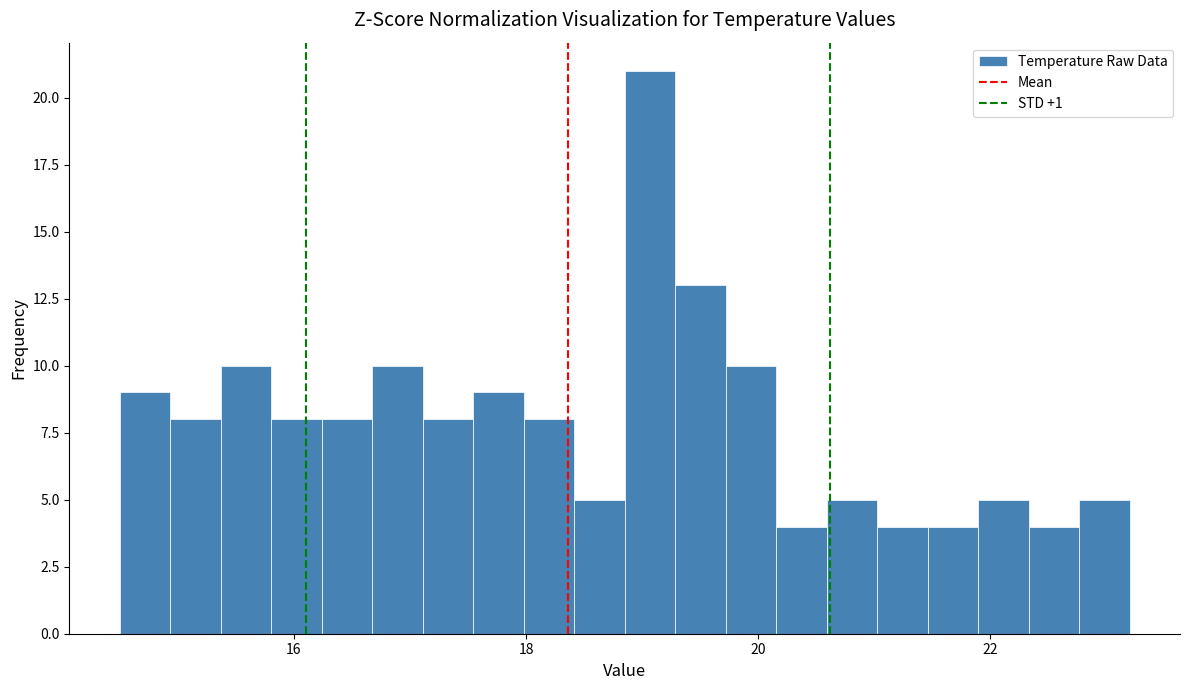

Read against the x-axis, roughly where is the centre of the tallest bar?

19.0